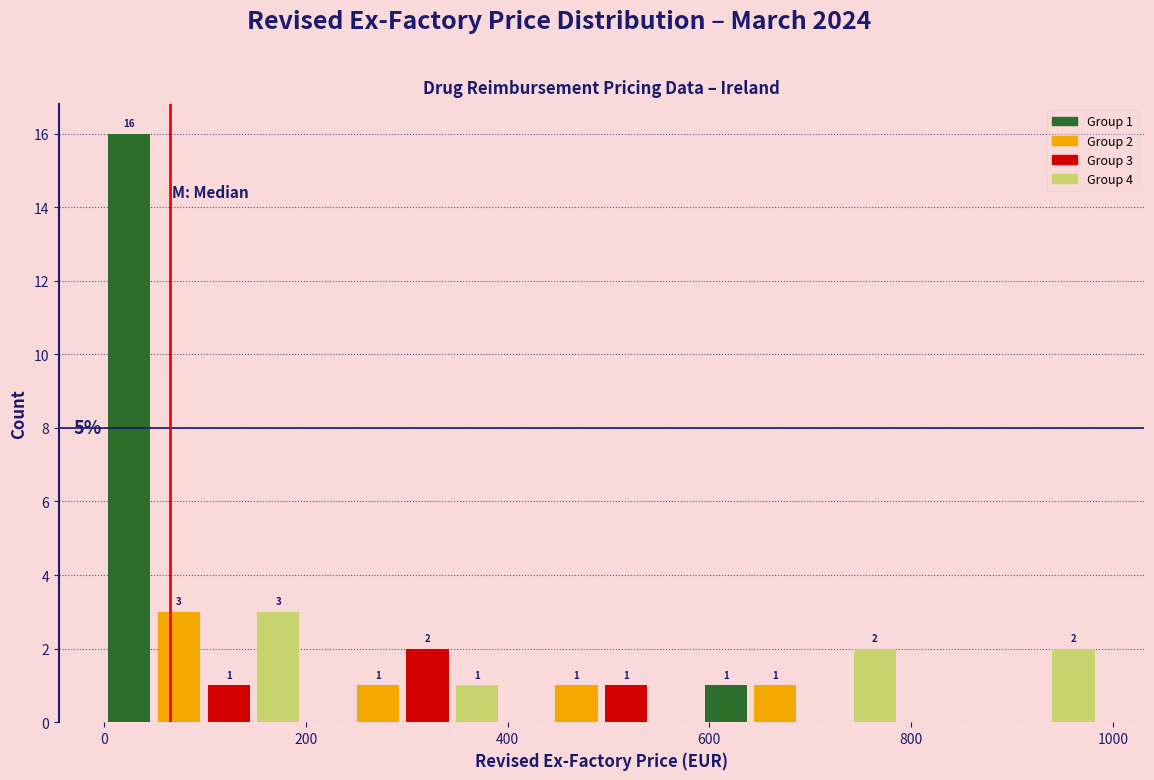

Around what value on the x-axis is the tallest bar? Give the approximate position of its centre, as read against the axis.

20